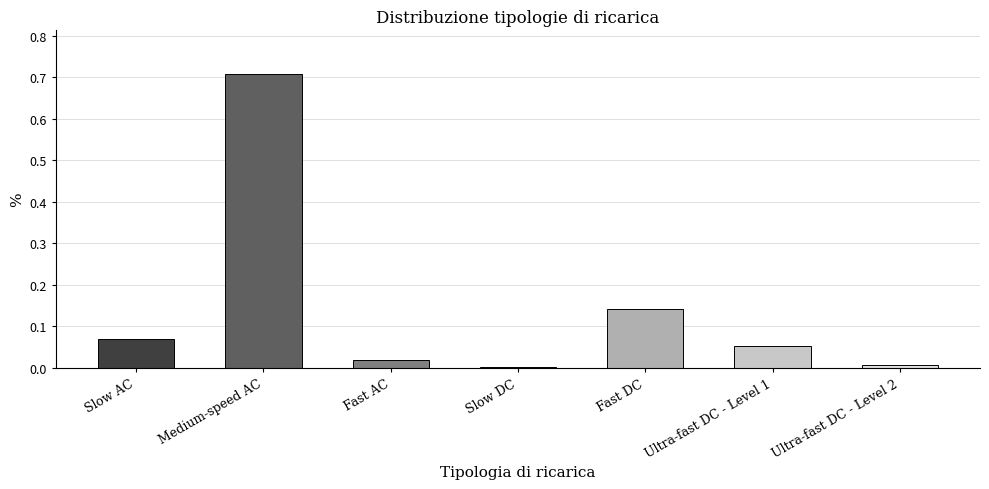

What is the change in value from Slow AC to Fast AC?

-0.1